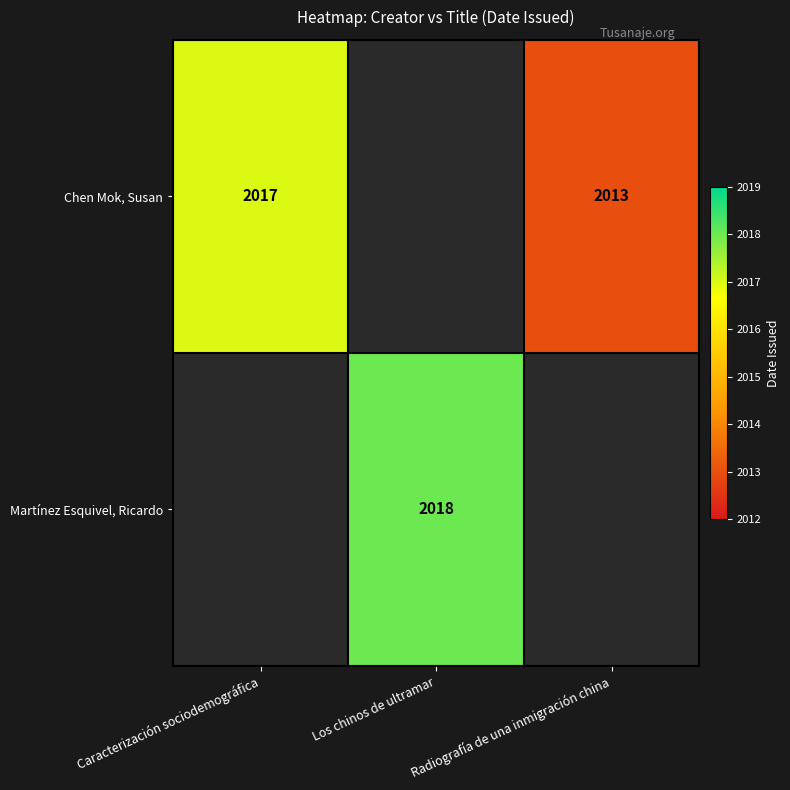

At which category is the sum across all series the highest?

Los chinos de ultramar